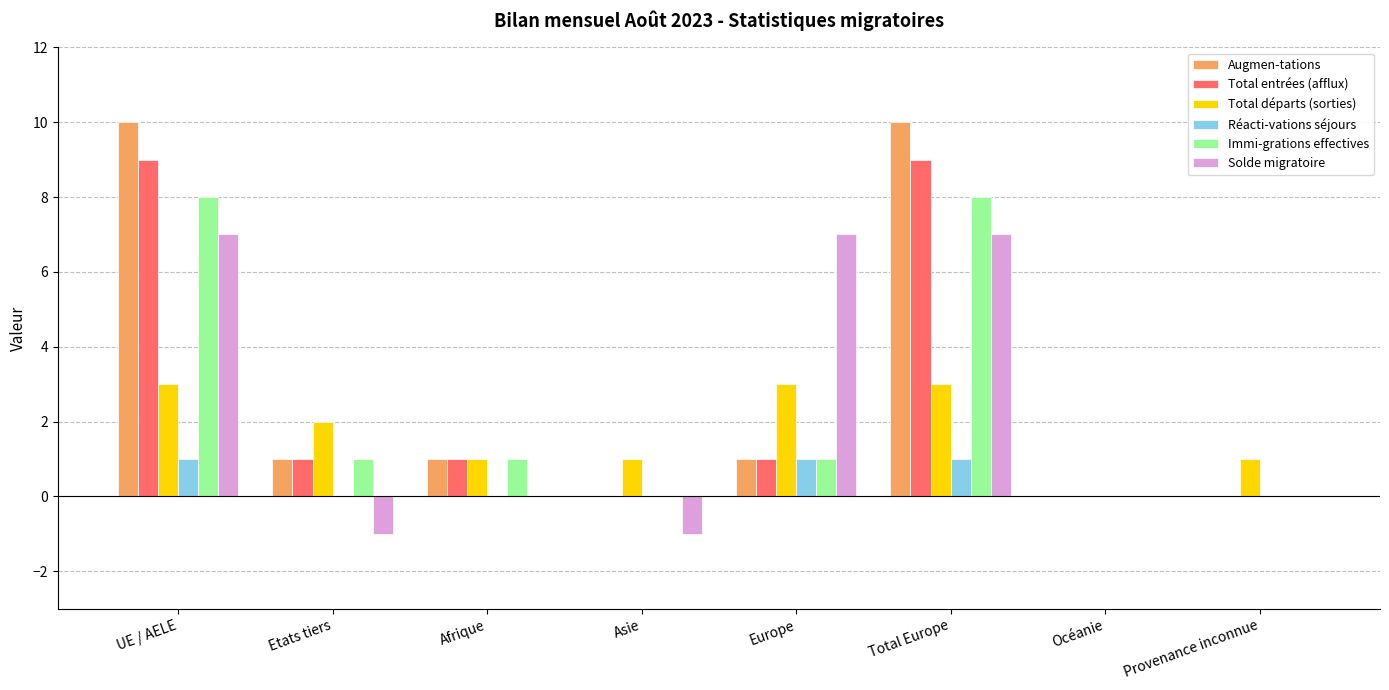

What is the greatest value displayed?

10